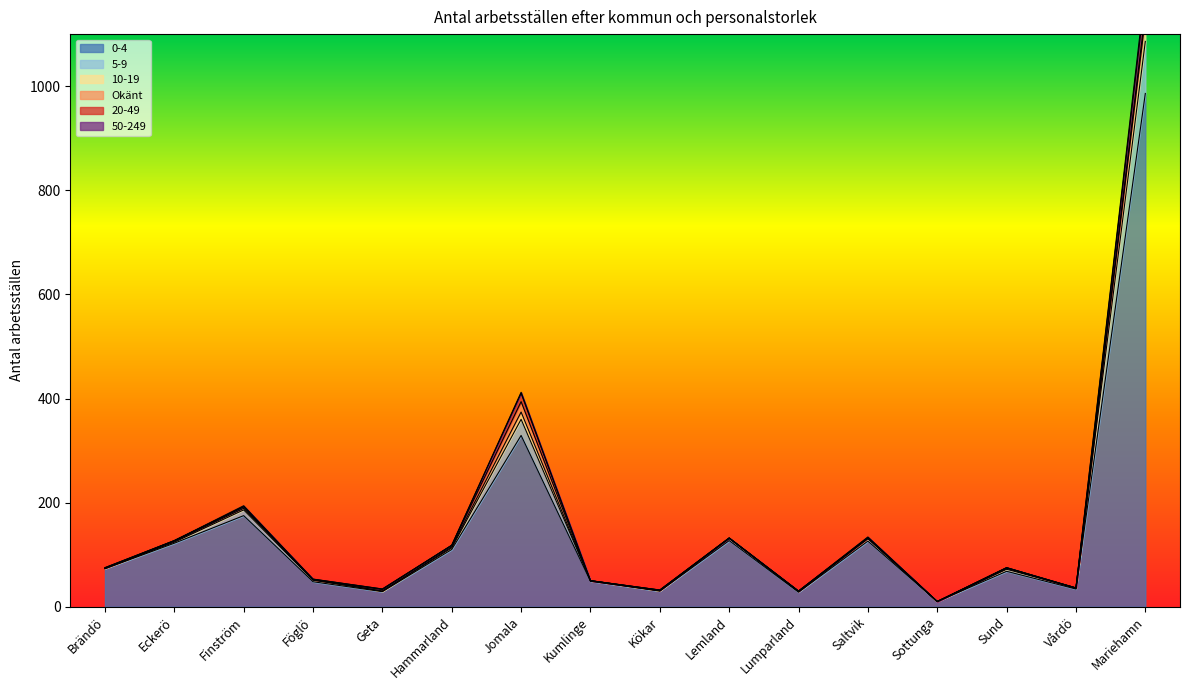

The 0-4 series shows 49 at Kumlinge. True or false?

True